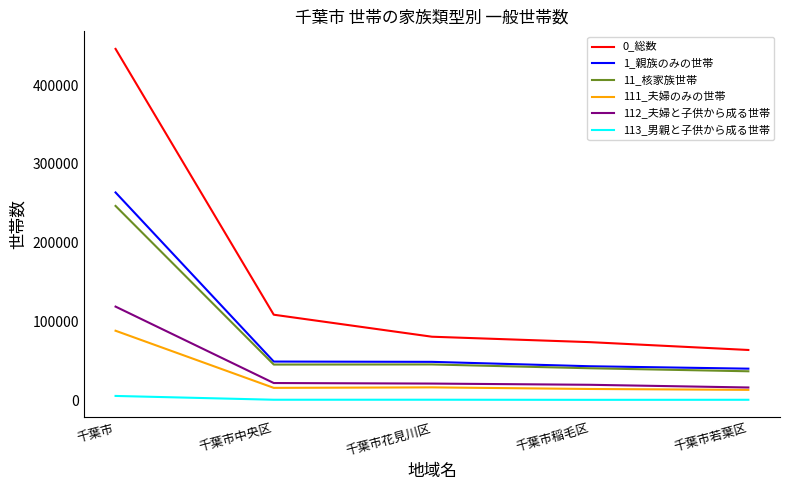

The 0_総数 series shows 64173 at 千葉市若葉区. True or false?

True